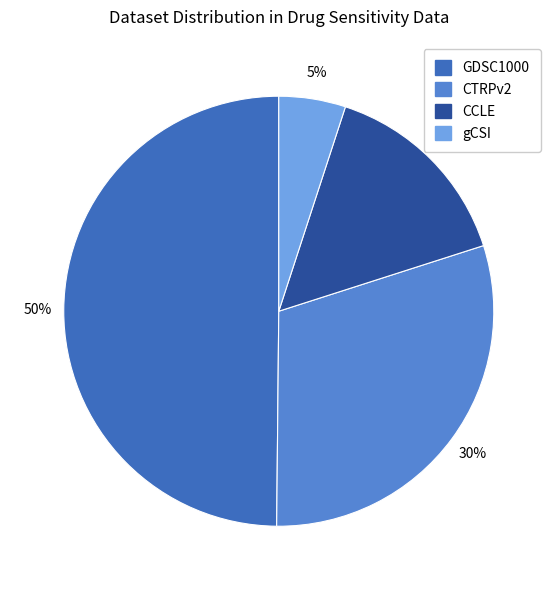

How many slices are in this pie chart?

4